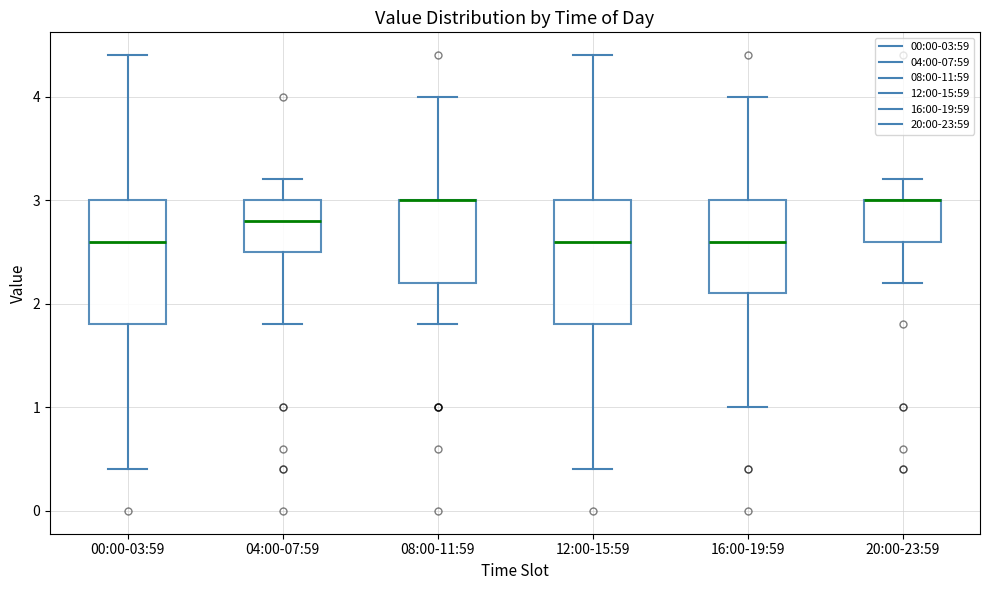

Reading left to right, read every box against the y-axis: the position of its median line, the range the box covers, and the ends of its whiskers. The values are not printed on the chart, so give them approximately, as read against the axis.

00:00-03:59: median 2.6, box 1.8 to 3.0, whiskers 0.4 to 4.4
04:00-07:59: median 2.8, box 2.5 to 3.0, whiskers 1.8 to 3.2
08:00-11:59: median 3.0 (drawn on the box's upper edge), box 2.2 to 3.0, whiskers 1.8 to 4.0
12:00-15:59: median 2.6, box 1.8 to 3.0, whiskers 0.4 to 4.4
16:00-19:59: median 2.6, box 2.1 to 3.0, whiskers 1.0 to 4.0
20:00-23:59: median 3.0 (drawn on the box's upper edge), box 2.6 to 3.0, whiskers 2.2 to 3.2